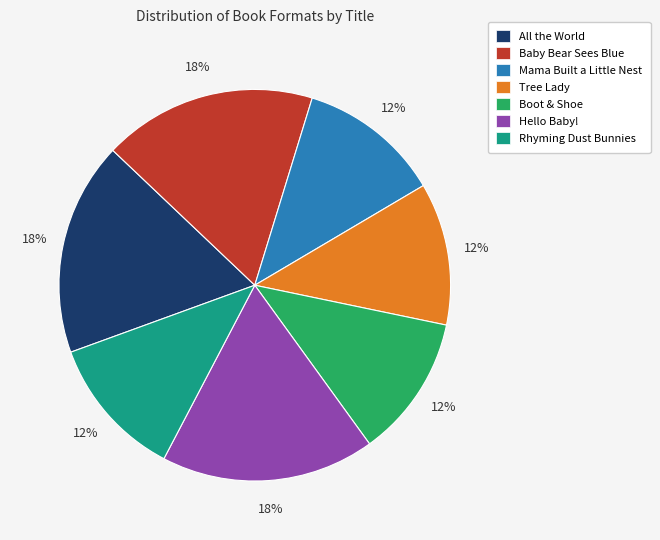

Between All the World and Boot & Shoe, which is larger?

All the World